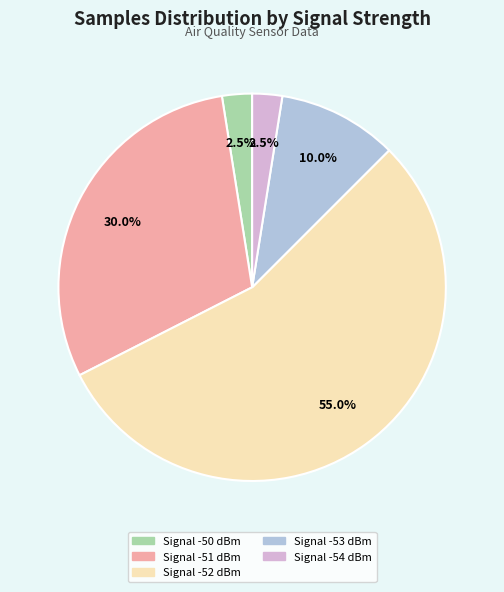

Is there any slice that represents more than half of the pie?

Yes